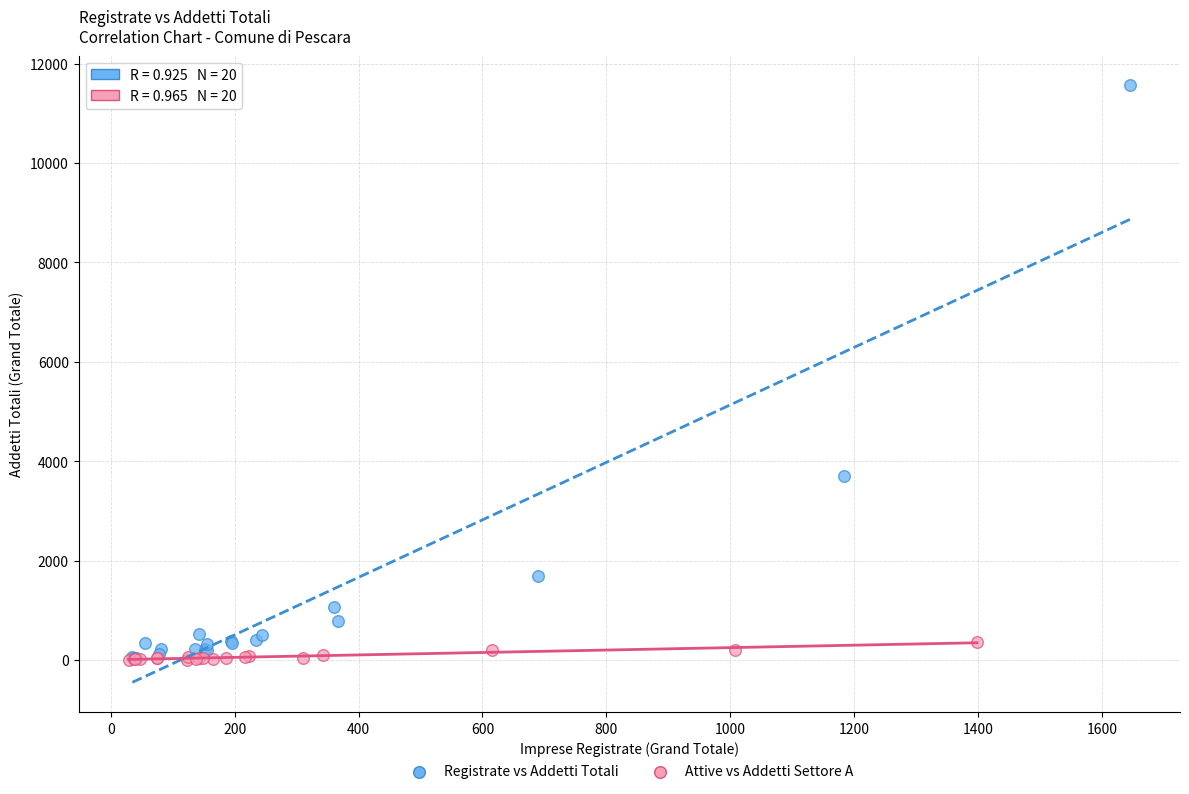

Which series reaches the maximum Y coordinate?

Registrate vs Addetti Totali